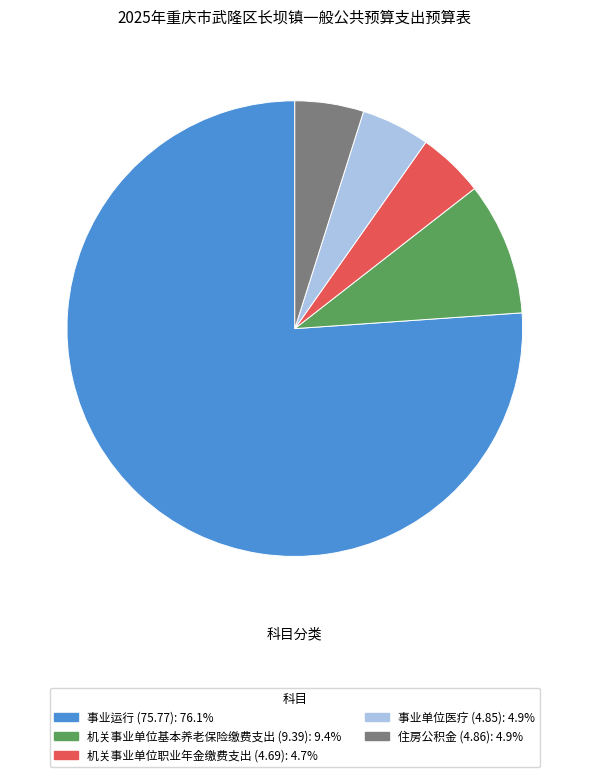

Approximately how many times larger is the value at 住房公积金 (4.86): 4.9% compared to 机关事业单位职业年金缴费支出 (4.69): 4.7%?

1.0